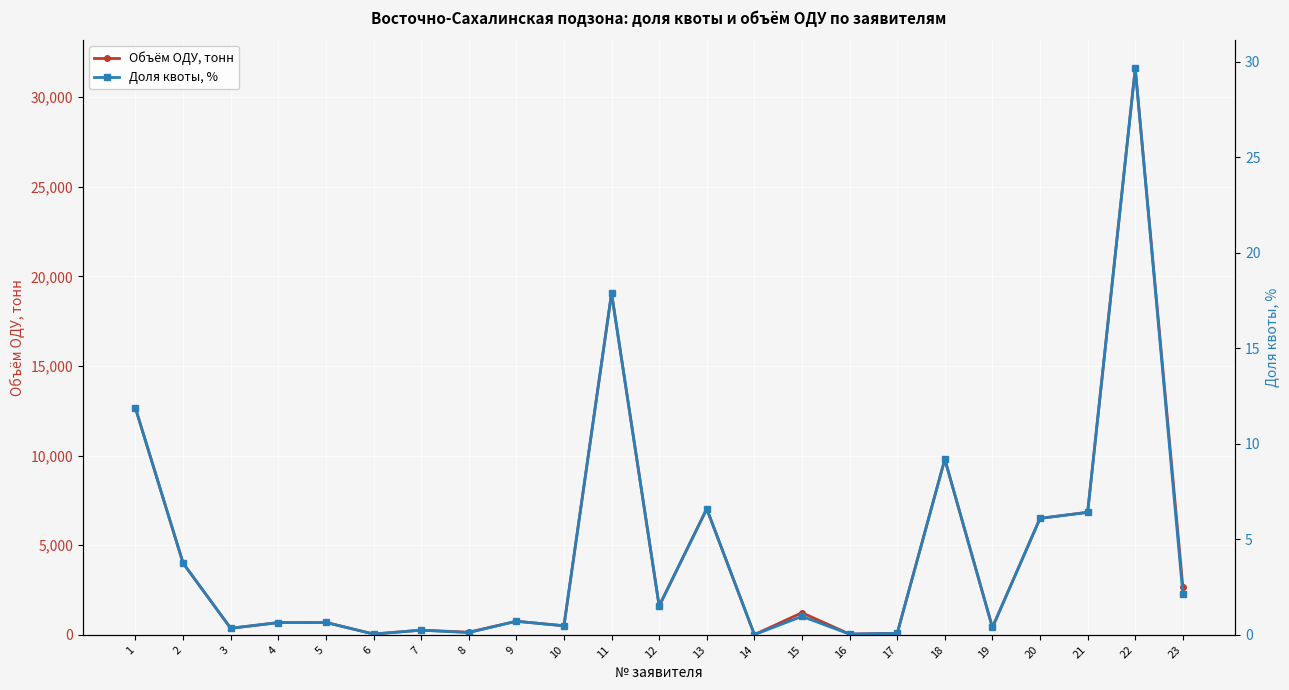

What is the difference between the maximum and second lowest values in the Объём ОДУ, тонн series?

31567.3